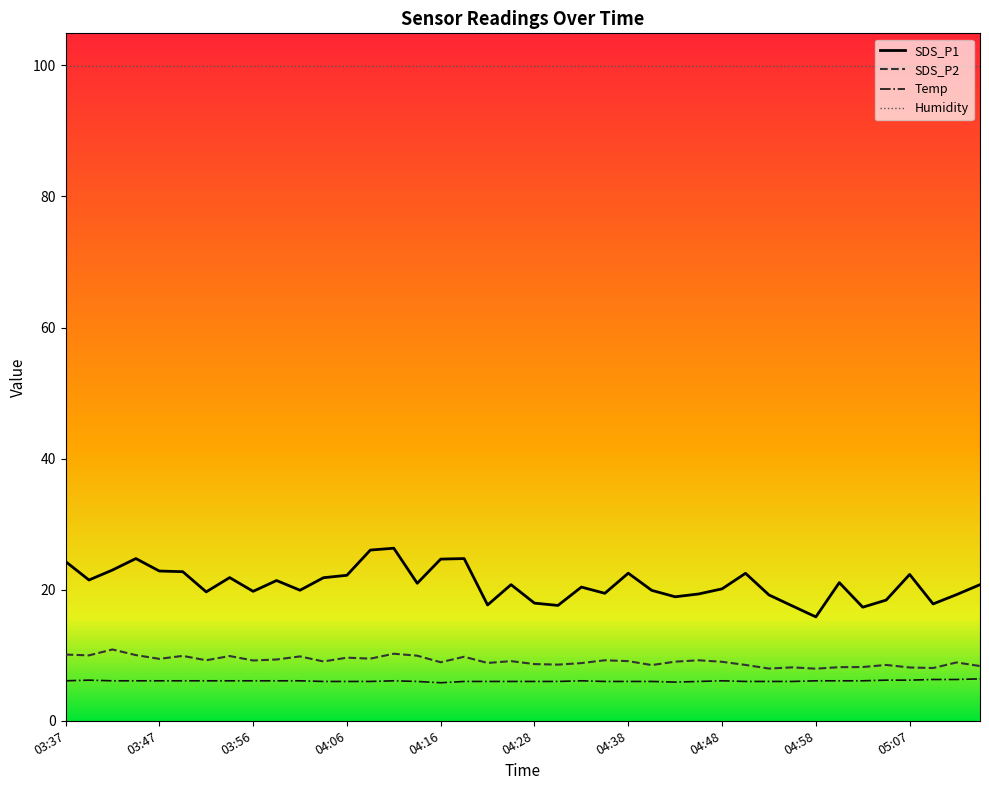

True or false: Temp and SDS_P1 intersect in this chart.

False